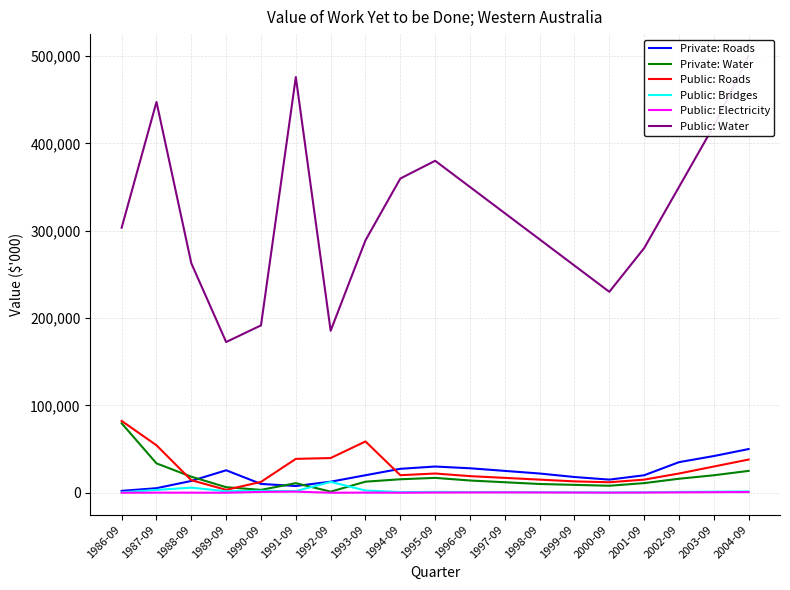

At 1988-09, list the series in order from largest to smallest.

Public: Water, Private: Water, Public: Roads, Private: Roads, Public: Bridges, Public: Electricity